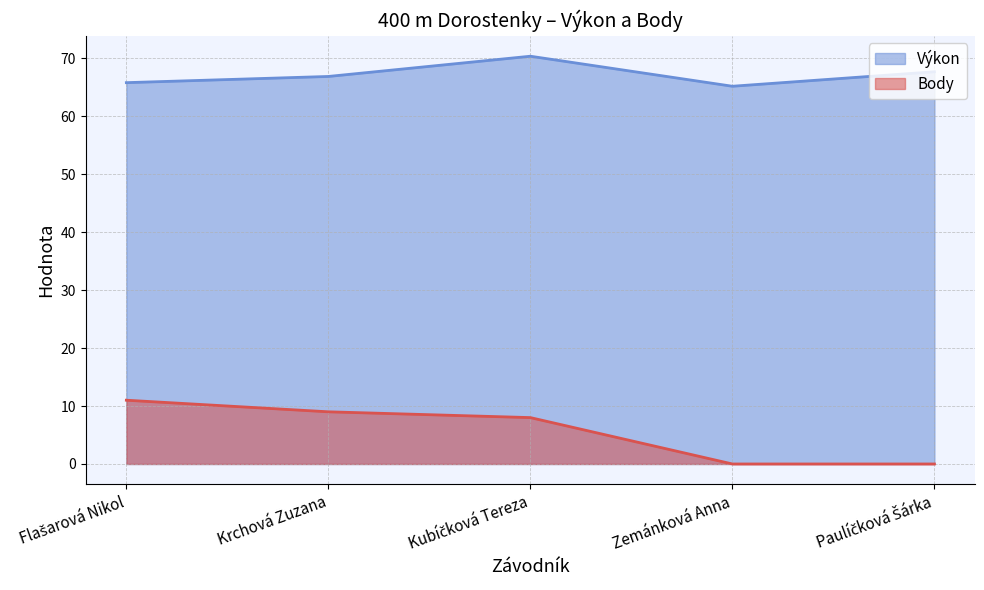

How many data points does each series have?

5